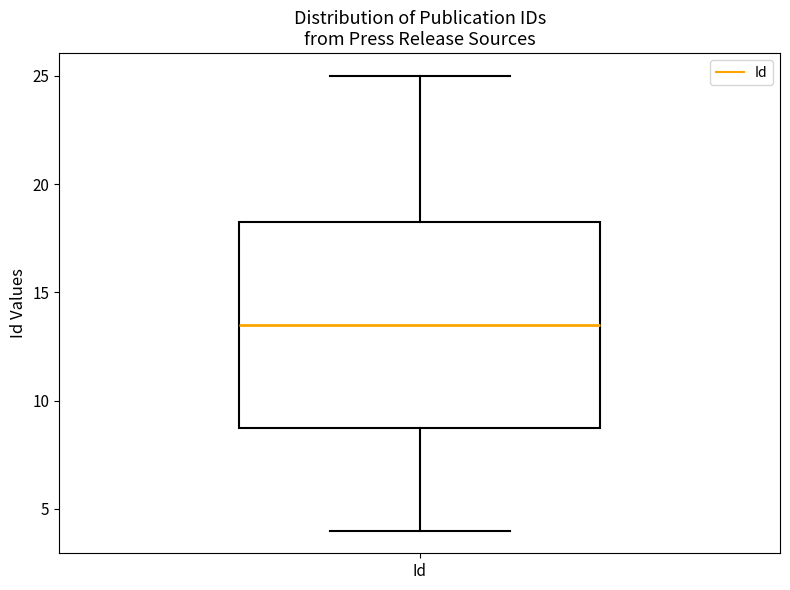

Transcribe this box plot: give where the median line is, the range the box spans, and where the two whiskers end, as read against the y-axis. The values are not printed on the chart, so give them approximately, as read against the axis.

median 13.5, box 9.0 to 18.5, whiskers 4.0 to 25.0